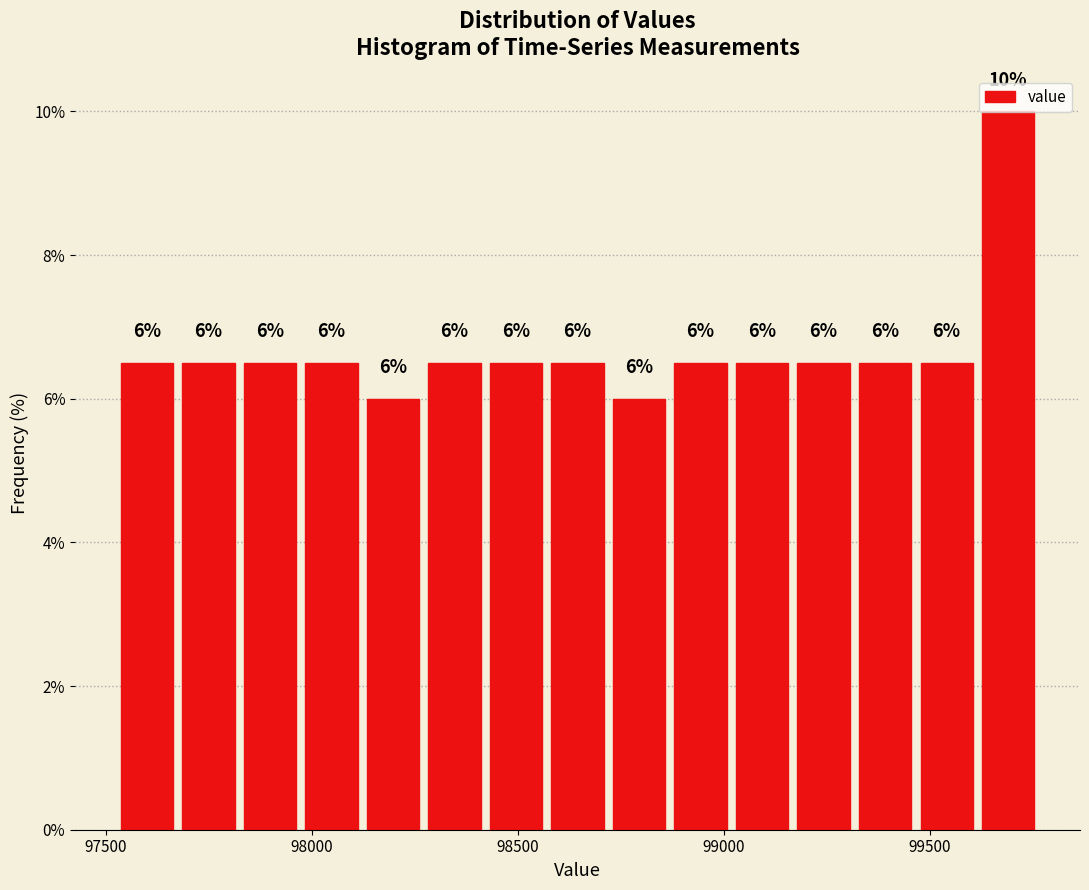

Read against the x-axis, roughly where is the centre of the tallest bar?

99700